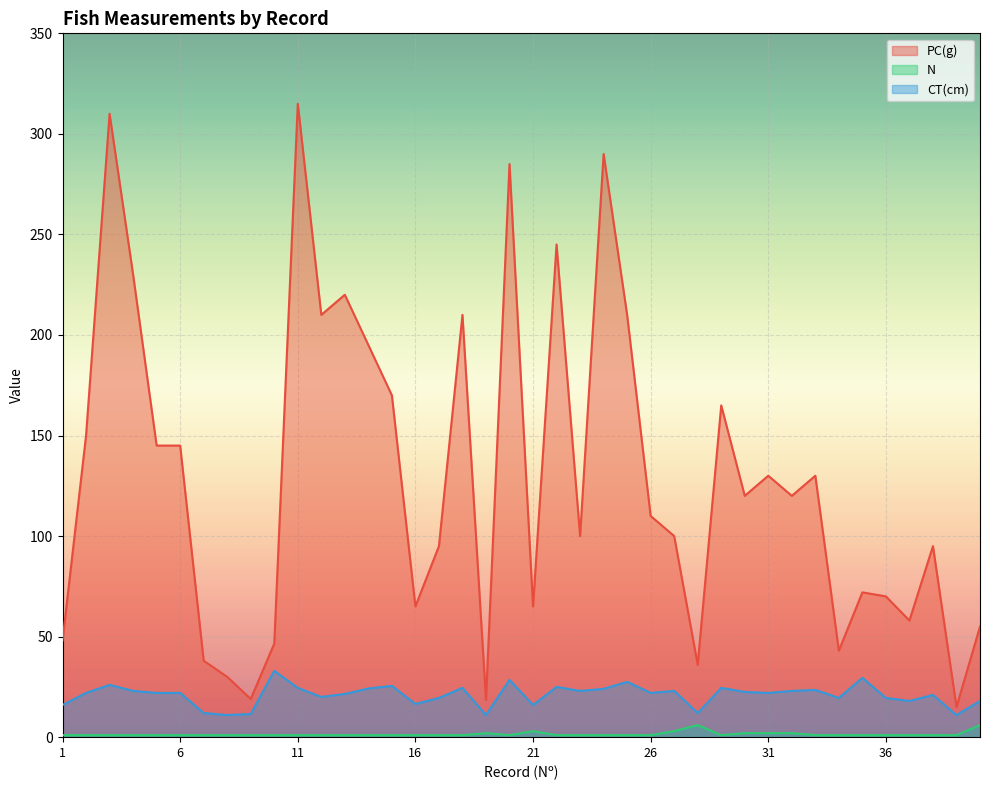

The CT(cm) series shows 28.5 at 20. True or false?

True